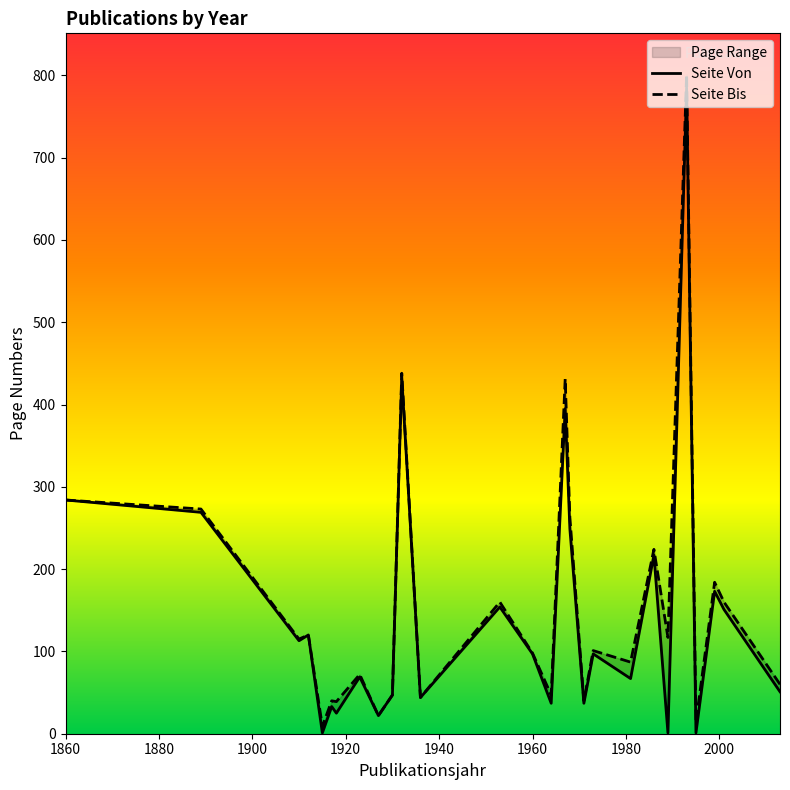

True or false: Seite Von and Seite Bis cross at least once.

False